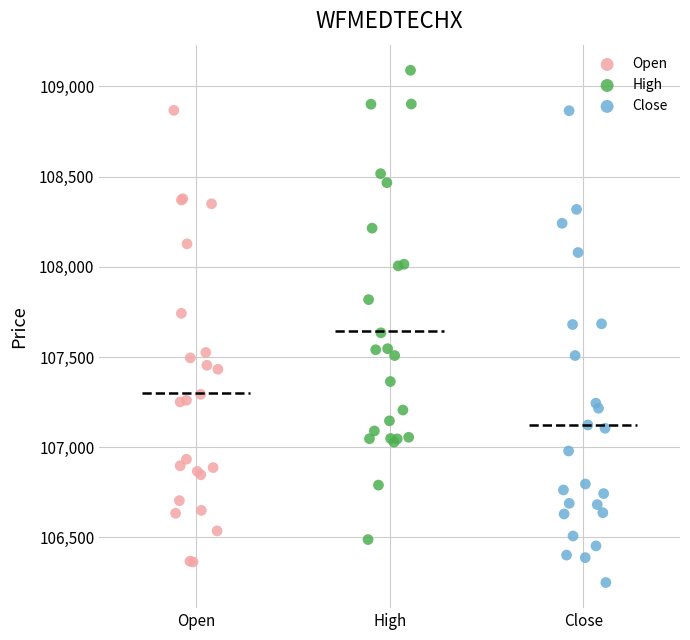

Which series reaches the maximum Y coordinate?

High